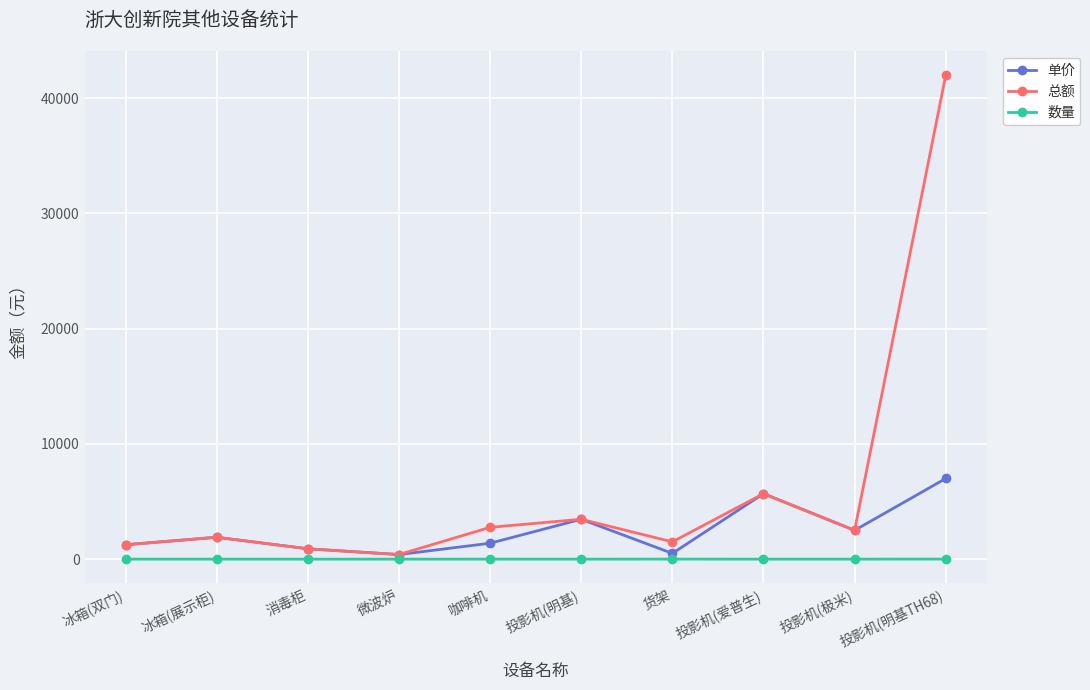

List the series in order of their overall mean, highest first.

总额, 单价, 数量